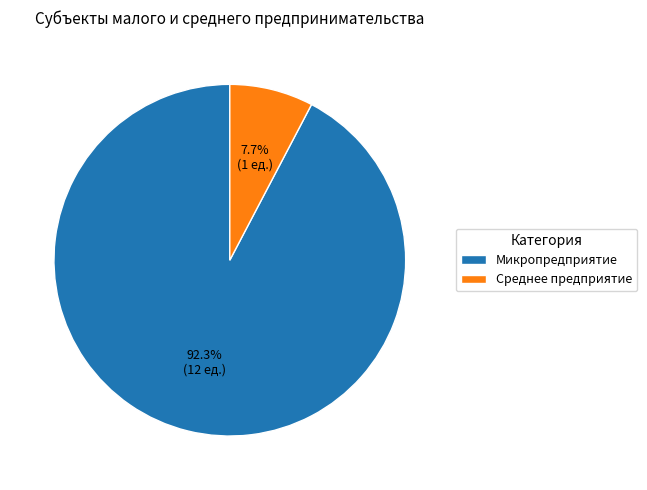

Between Среднее предприятие and Микропредприятие, which is larger?

Микропредприятие